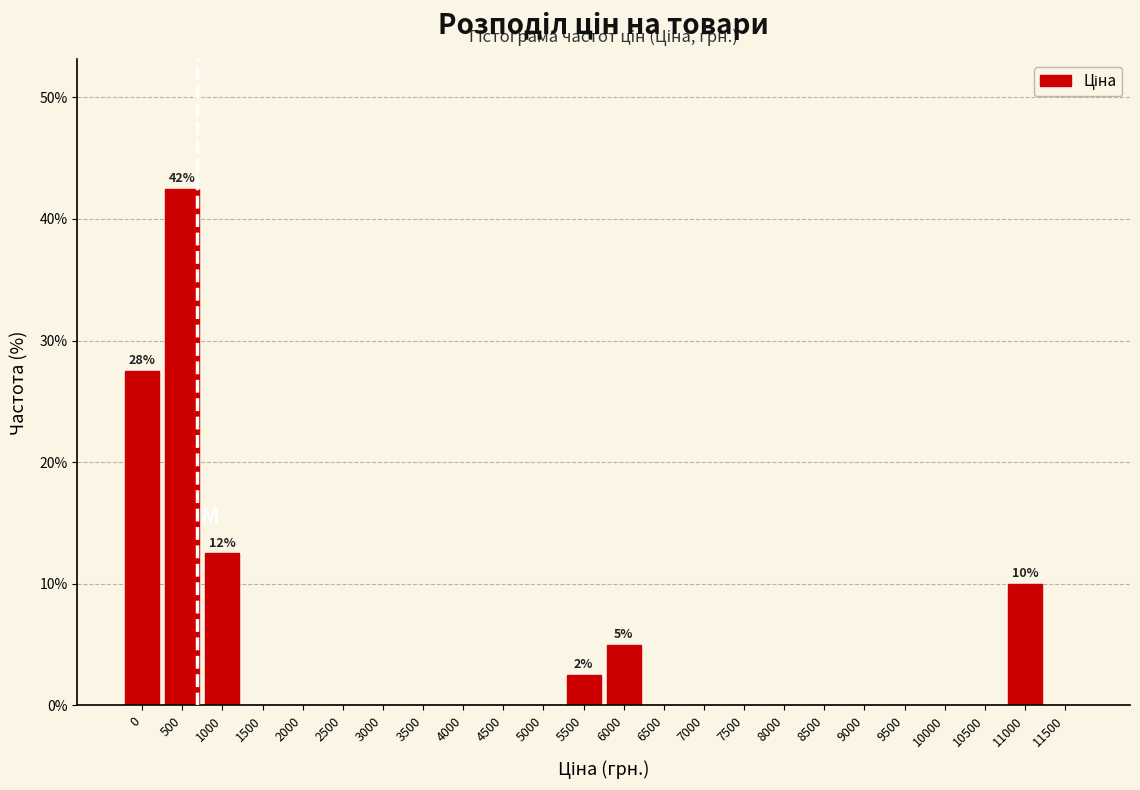

Reading left to right, transcribe all the data shown in this chart.

0=27.5	500=42.5	1000=12.5	1500=0.0	2000=0.0	2500=0.0	3000=0.0	3500=0.0	4000=0.0	4500=0.0	5000=0.0	5500=2.5	6000=5.0	6500=0.0	7000=0.0	7500=0.0	8000=0.0	8500=0.0	9000=0.0	9500=0.0	10000=0.0	10500=0.0	11000=10.0	11500=0.0